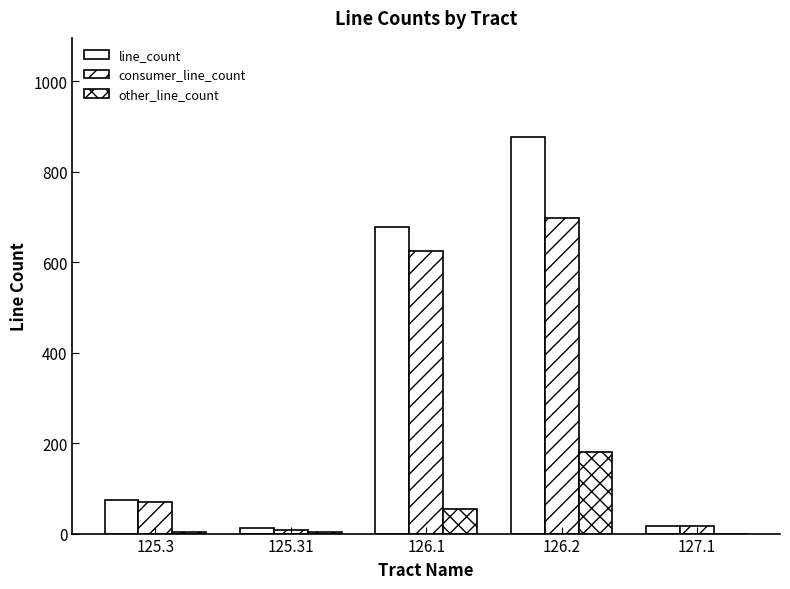

Rank the categories by consumer_line_count value from lowest to highest.

125.31, 127.1, 125.3, 126.1, 126.2